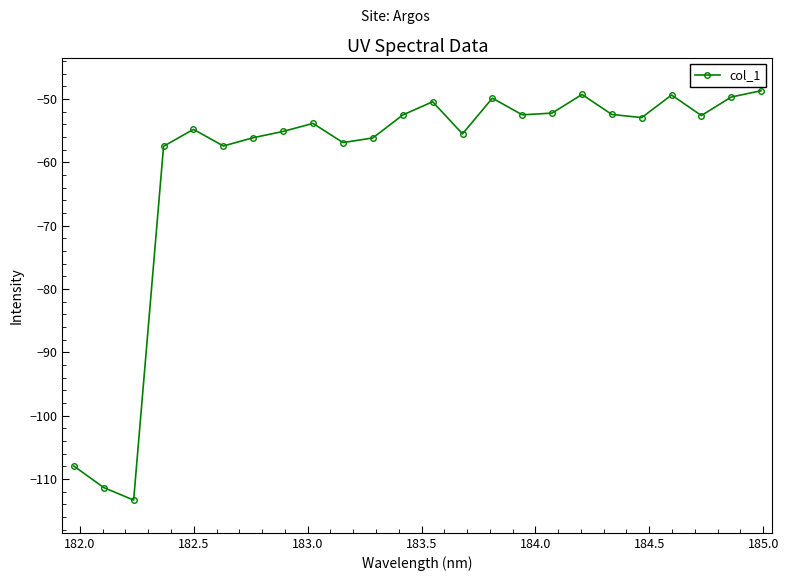

True or false: there are more than 2 points higher than both neighbors.

True